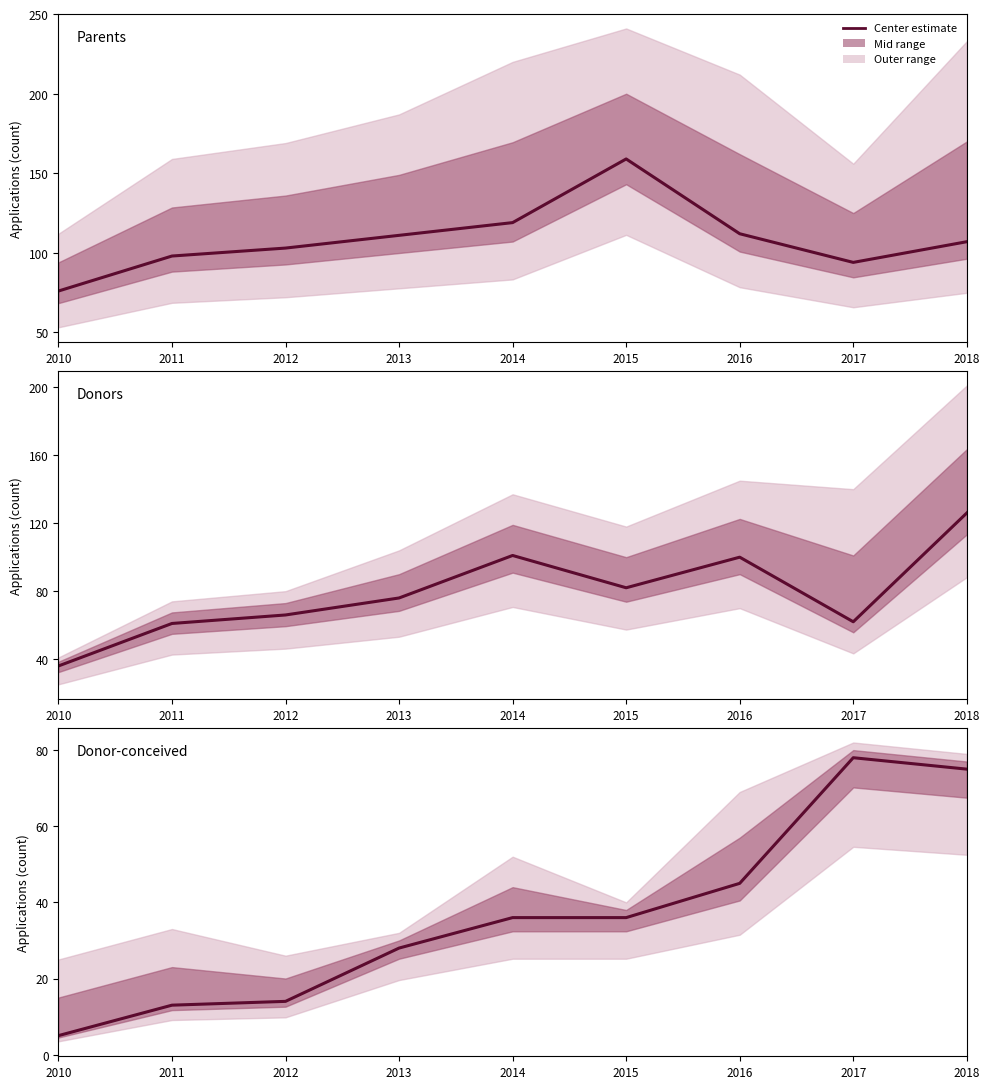

Does the chart display data point markers on the line(s)?

No